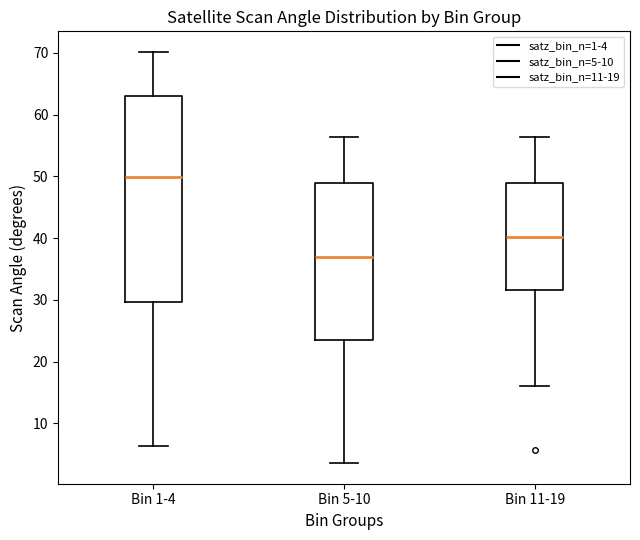

Where does the median line of the box for Bin 5-10 sit on the y-axis? The values are not printed on the chart, so give them approximately, as read against the axis.

37